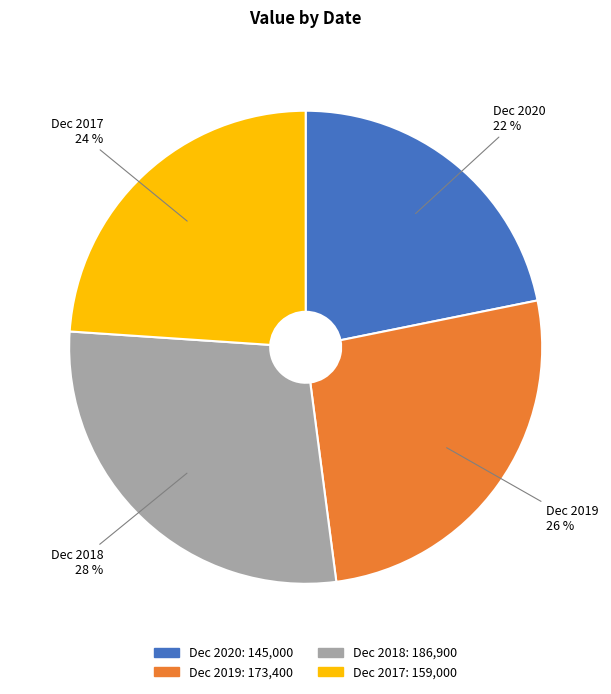

Which has a higher value, Dec 2019 or Dec 2018?

Dec 2018